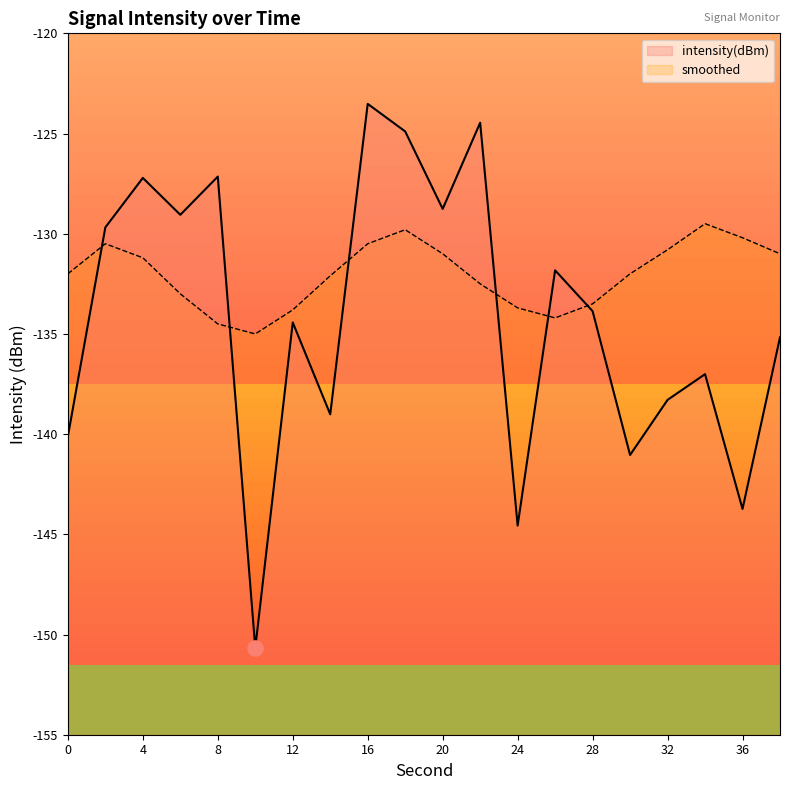

Which series has the largest Y range (max minus min)?

intensity(dBm)